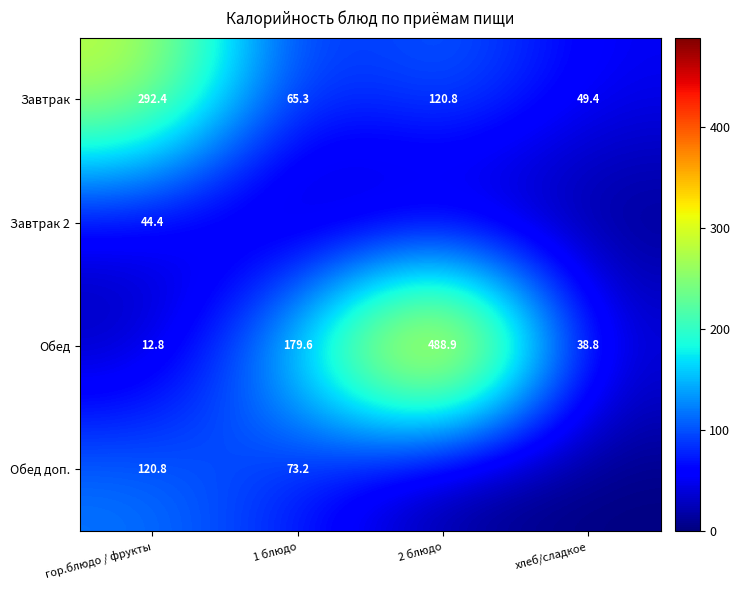

How many data points does each series have?

4